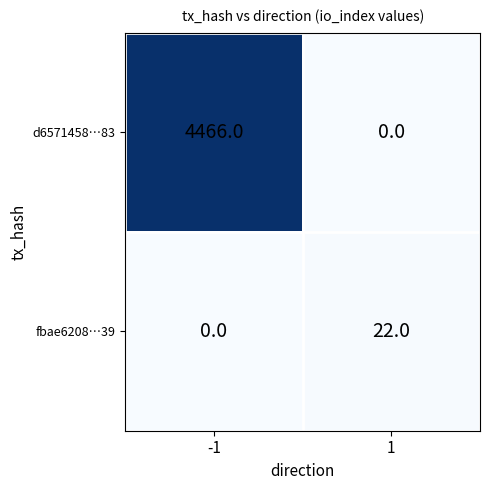

Rank the series at 1 from lowest to highest value.

d6571458…83, fbae6208…39